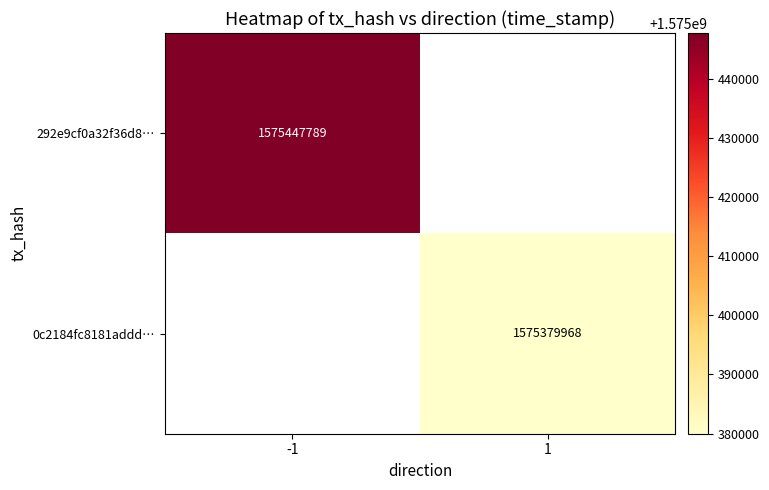

Count the number of categories in the chart.

2